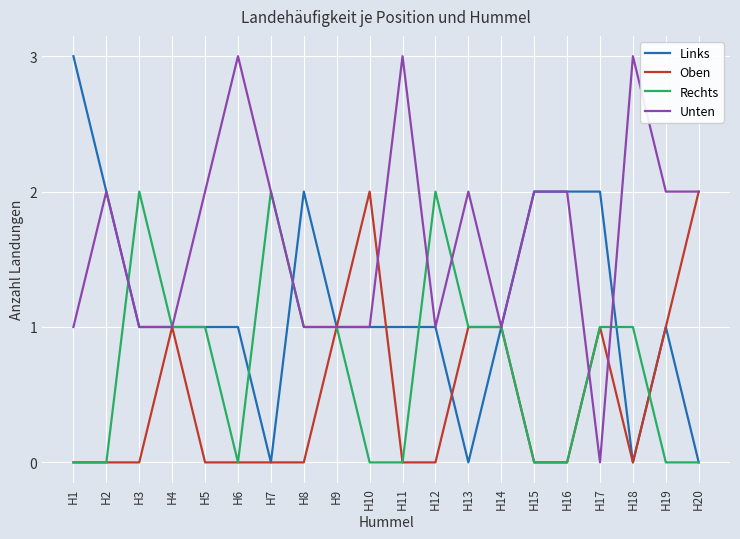

The Unten series shows 1 at H1. True or false?

True